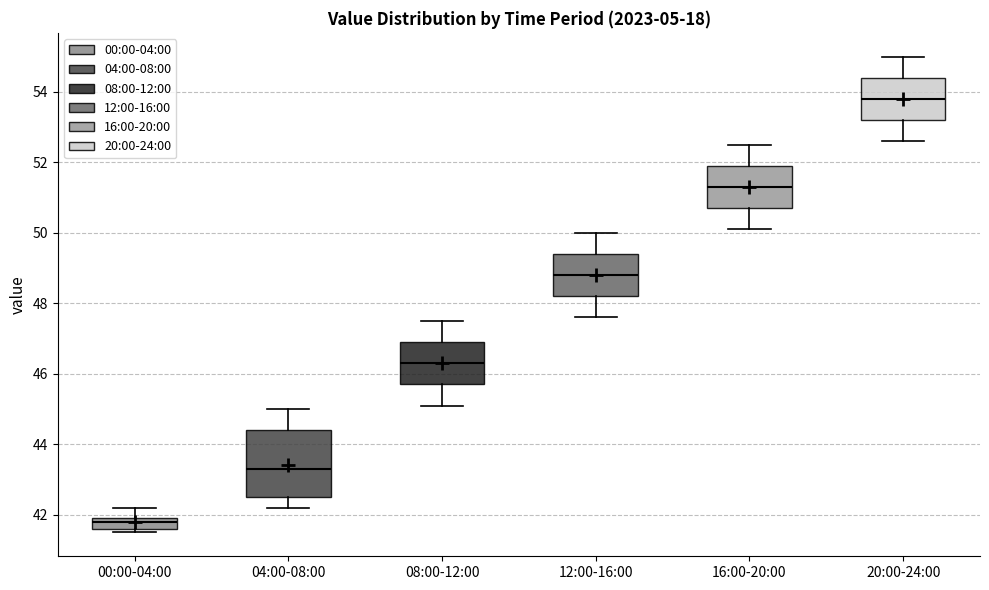

Where does the lower whisker of the box for 08:00-12:00 end on the y-axis? The values are not printed on the chart, so give them approximately, as read against the axis.

45.2